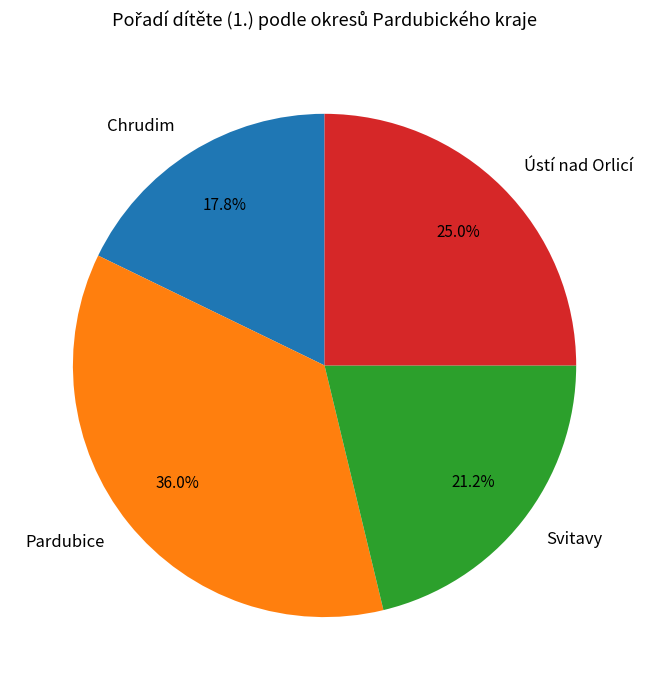

To the nearest percent, what is the difference between the Chrudim and Pardubice slice percentages?

18%